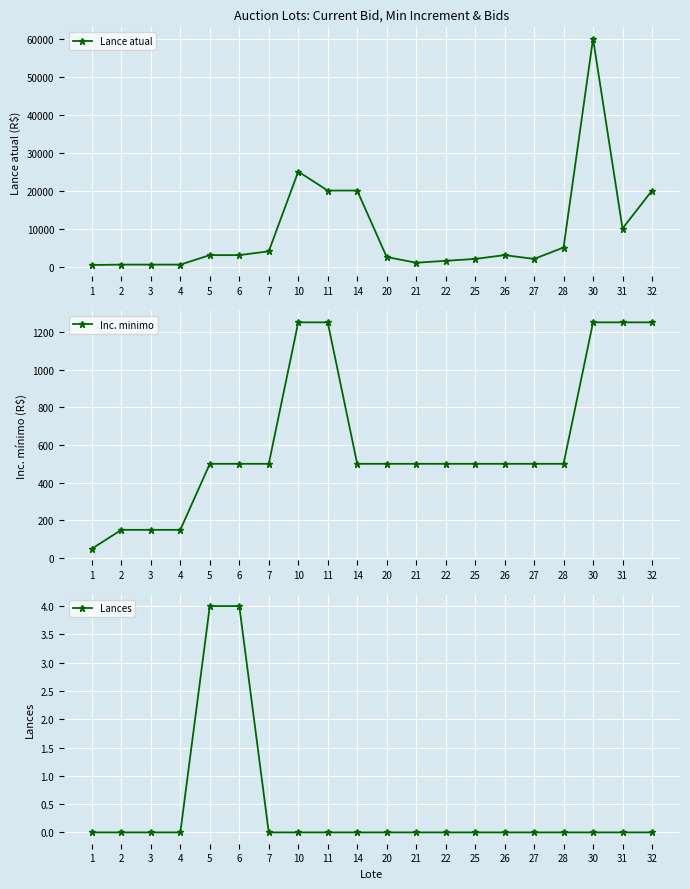

List the labels in order of Lances value, smallest first.

1, 2, 3, 4, 7, 10, 11, 14, 20, 21, 22, 25, 26, 27, 28, 30, 31, 32, 5, 6